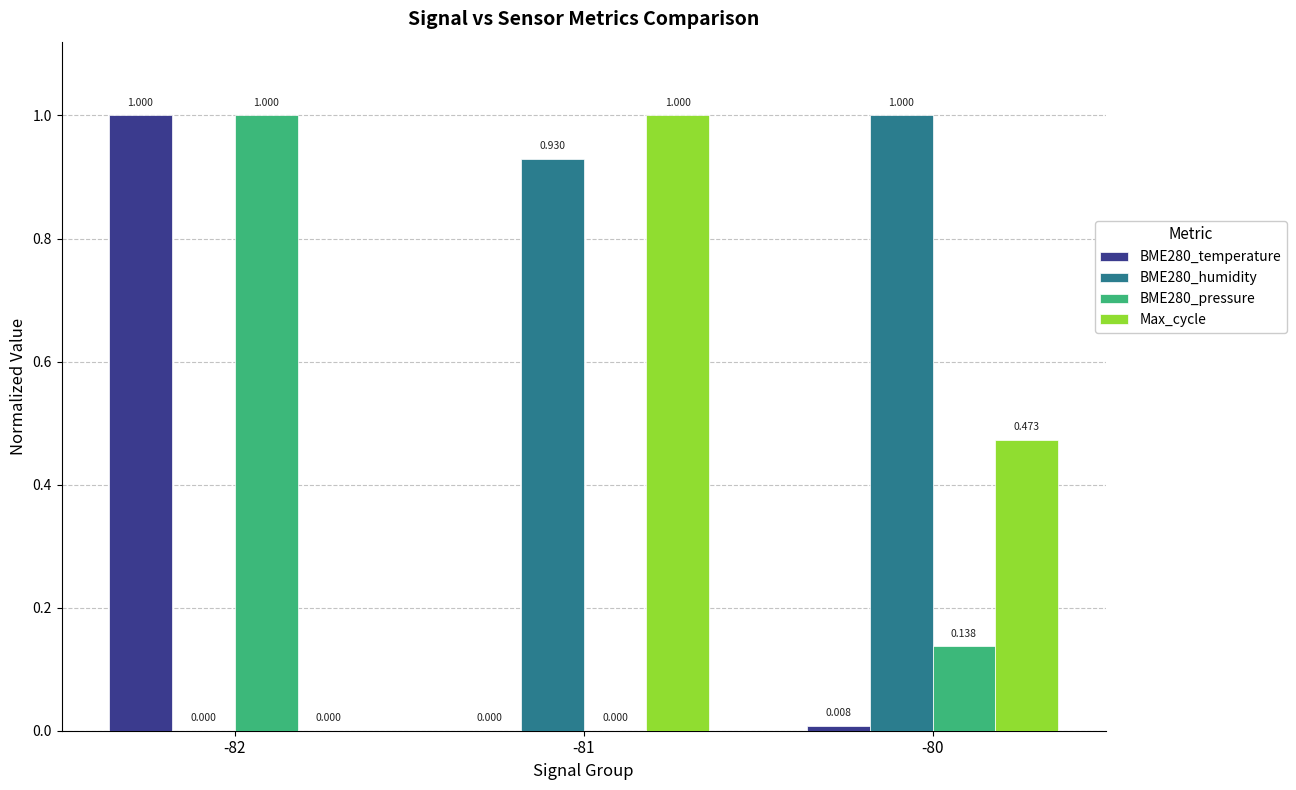

Which series changed the most between -81 and -80?

Max_cycle